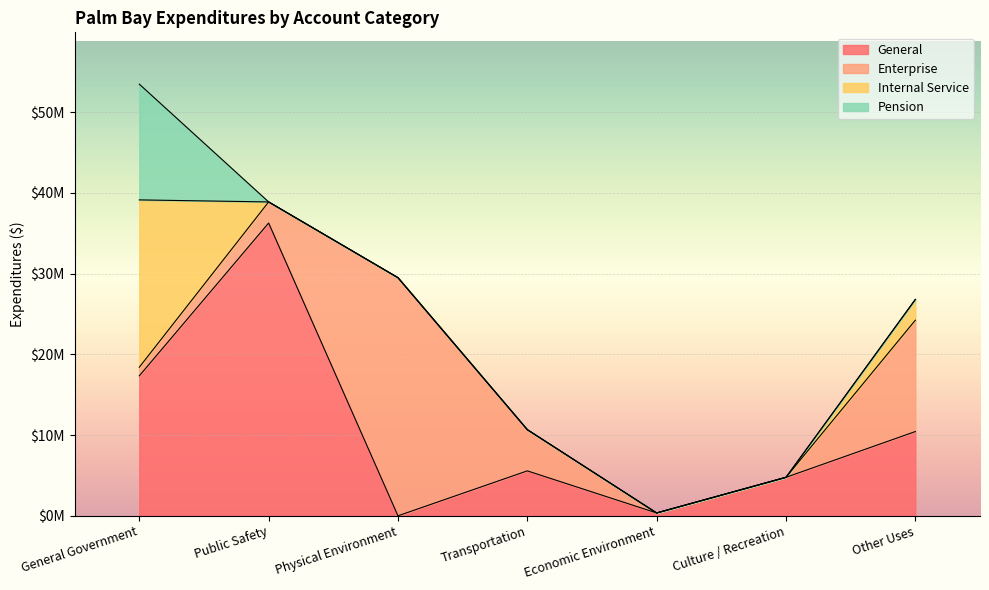

How many series are shown in this chart?

4